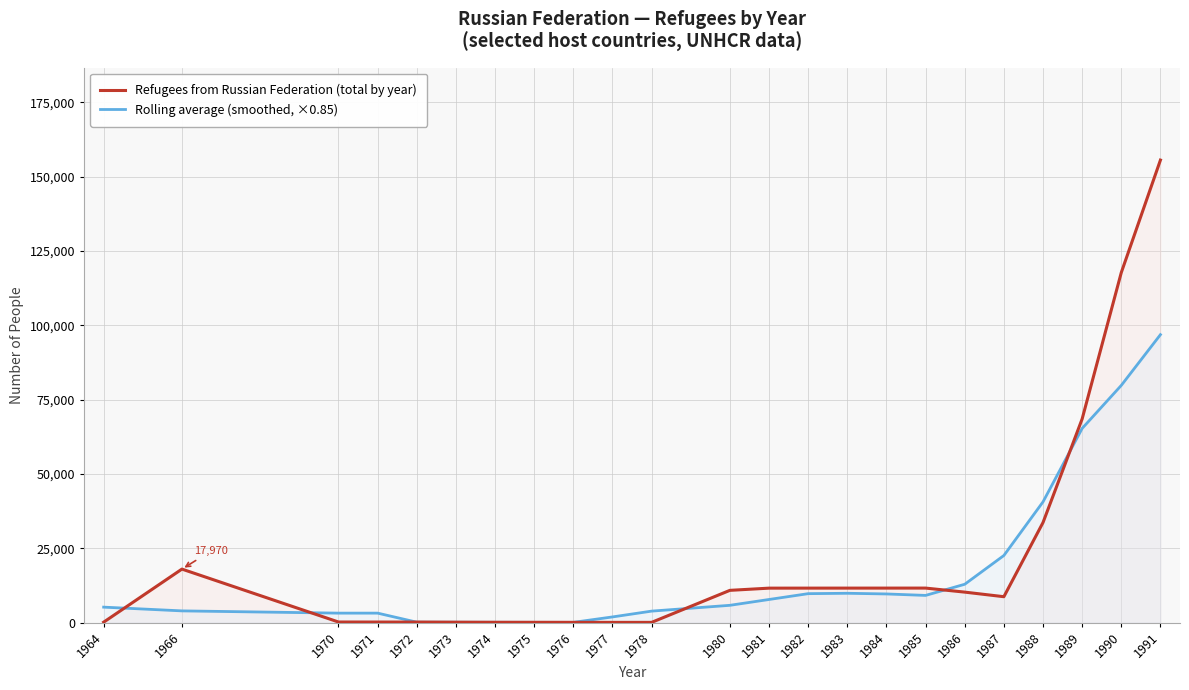

At which category is the sum across all series the highest?

1991